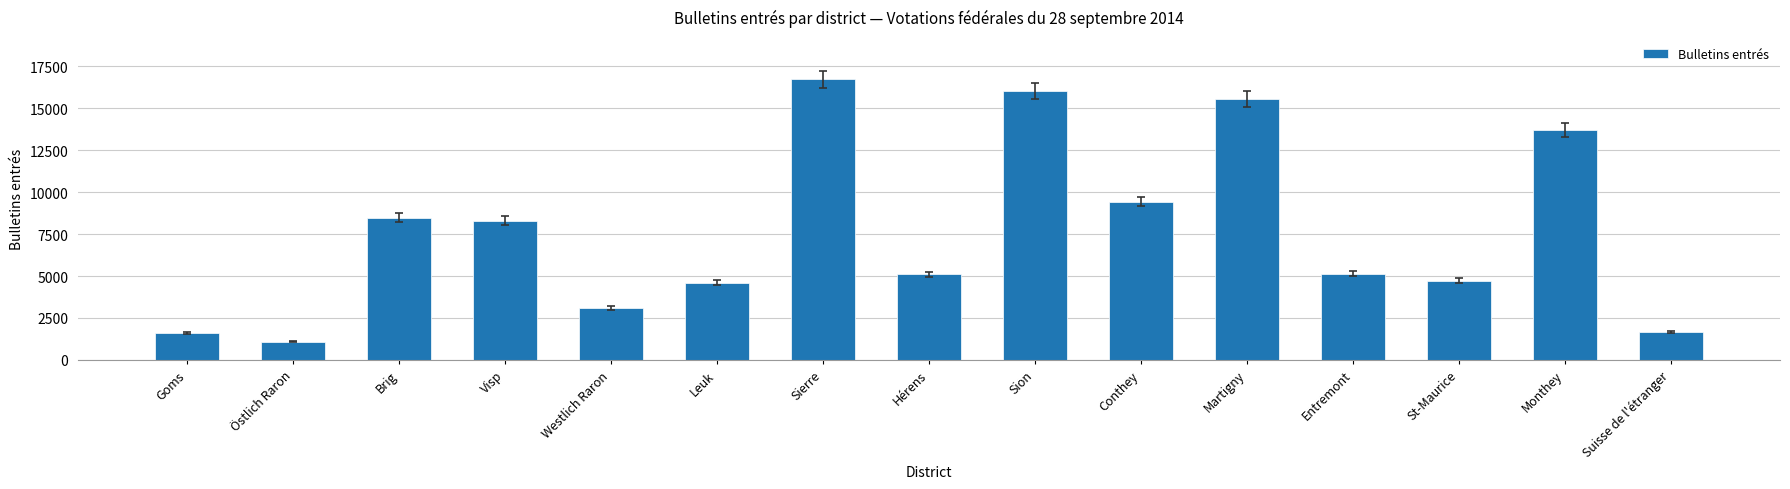

Is it true that the value at Hérens is 5091?

True